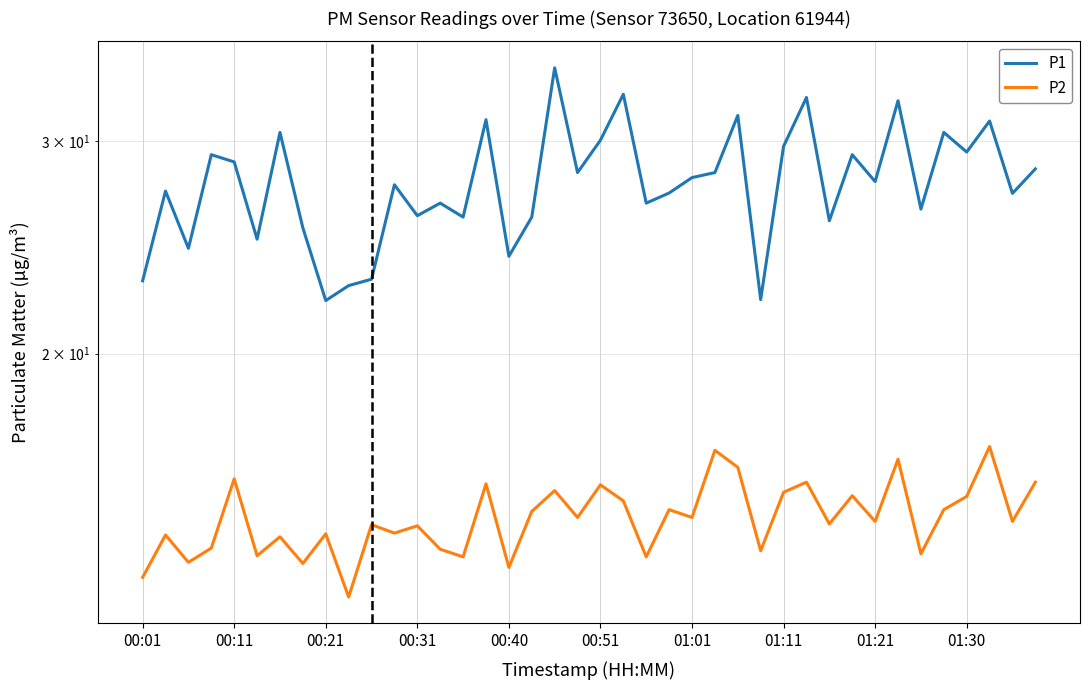

True or false: P1 and P2 intersect in this chart.

False